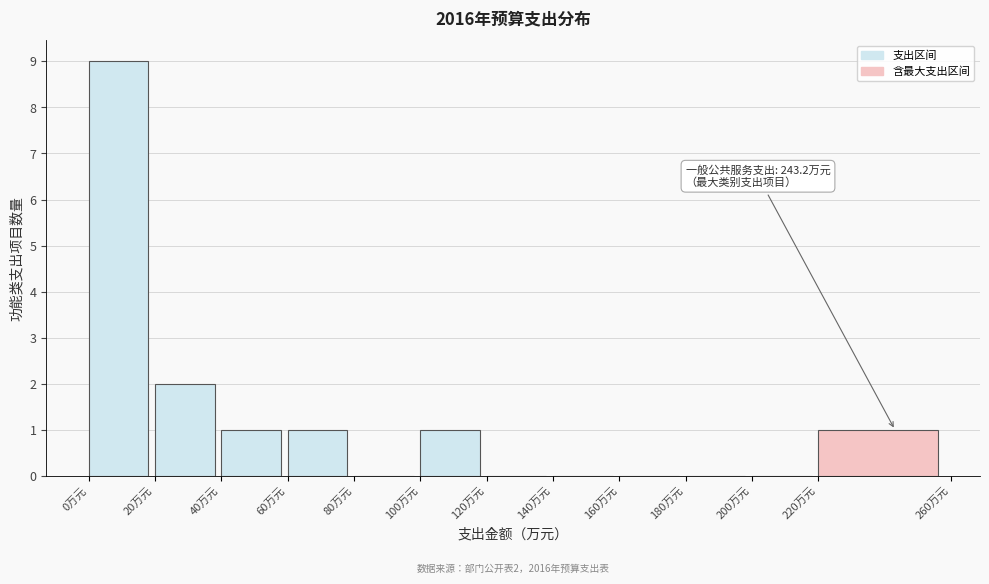

Which range on the x-axis has the tallest bar?

0 to 20